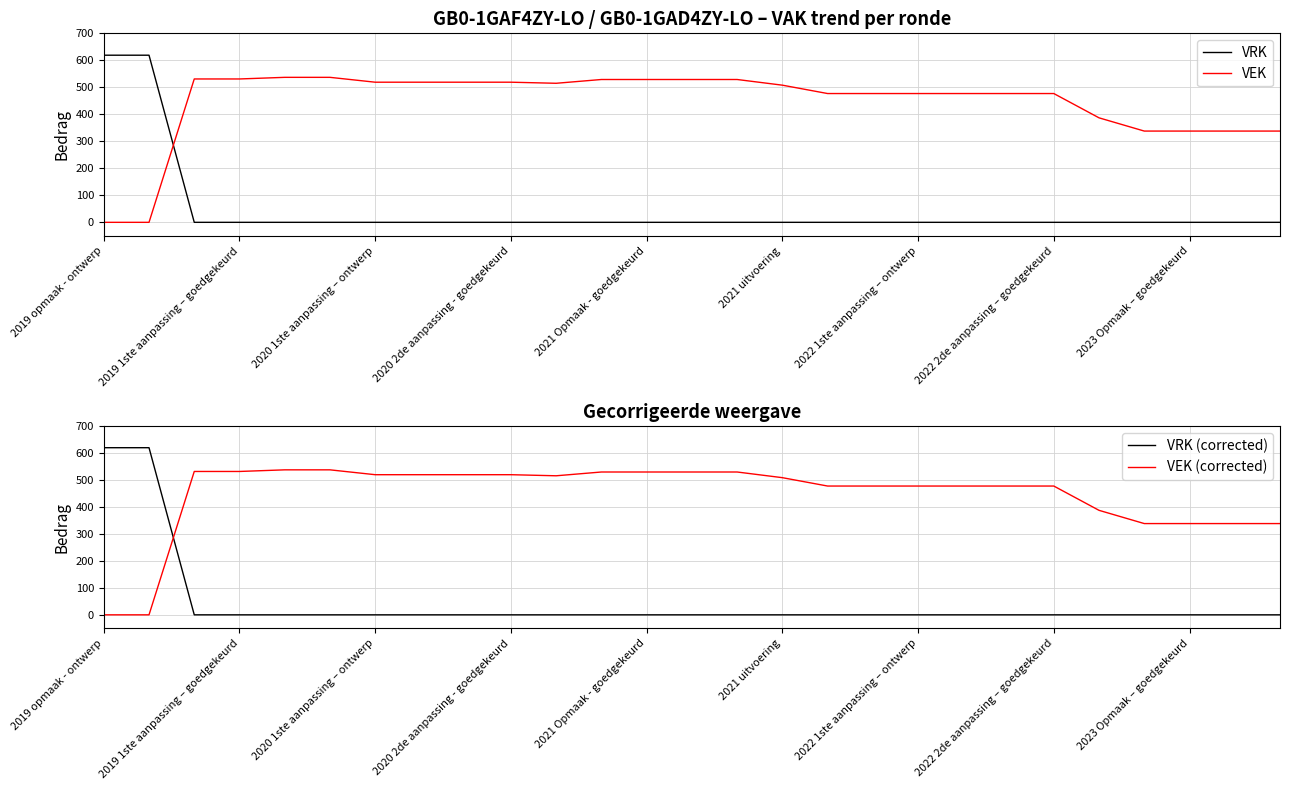

Count the number of data series in this chart.

4